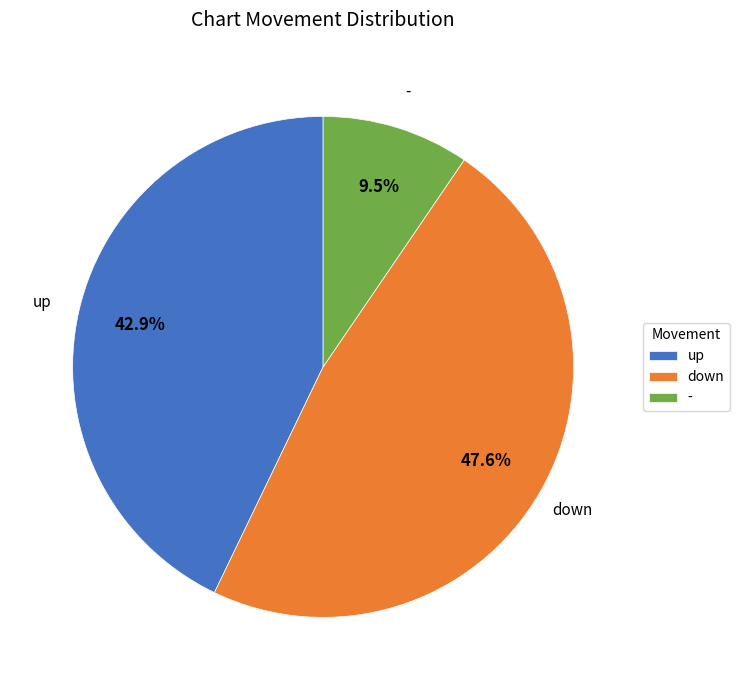

Rank the categories by value from lowest to highest.

-, up, down